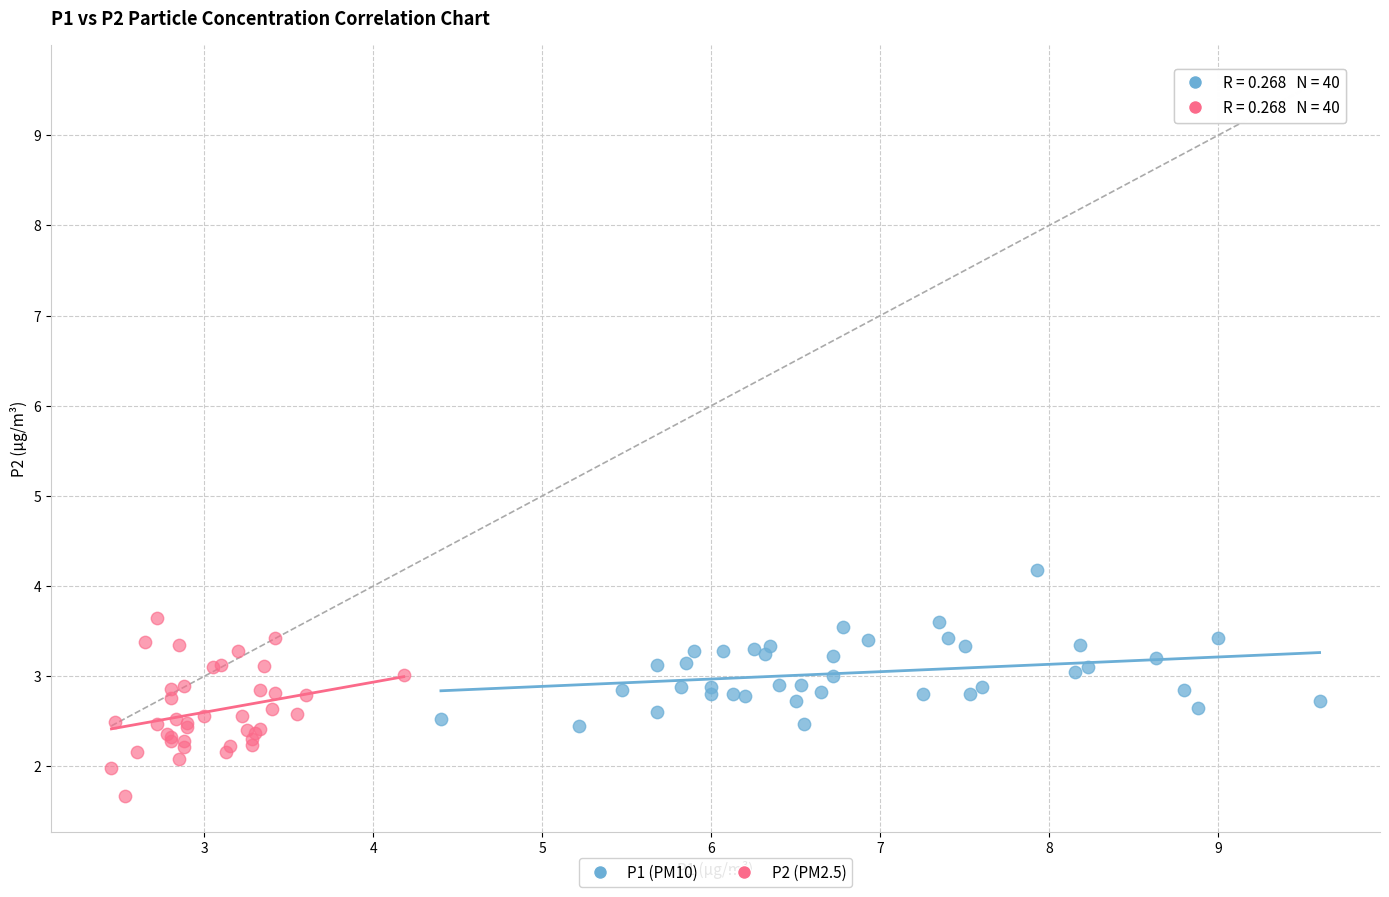

What are all the series names shown in the legend?

P1 (PM10), P2 (PM2.5)